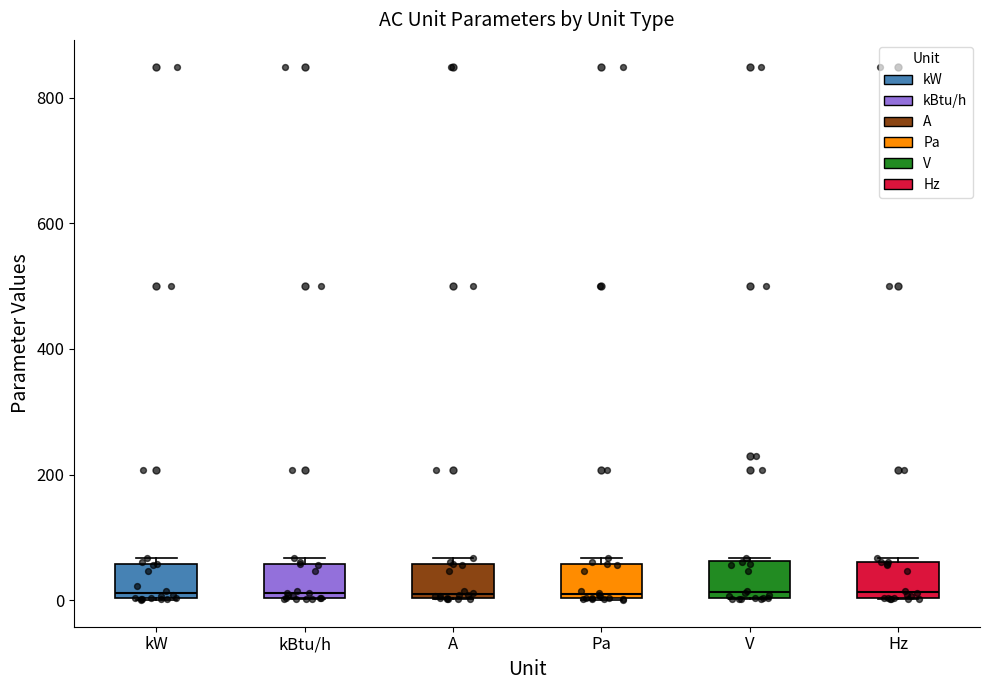

Where is the upper edge of the box for kW on the y-axis? The values are not printed on the chart, so give them approximately, as read against the axis.

60